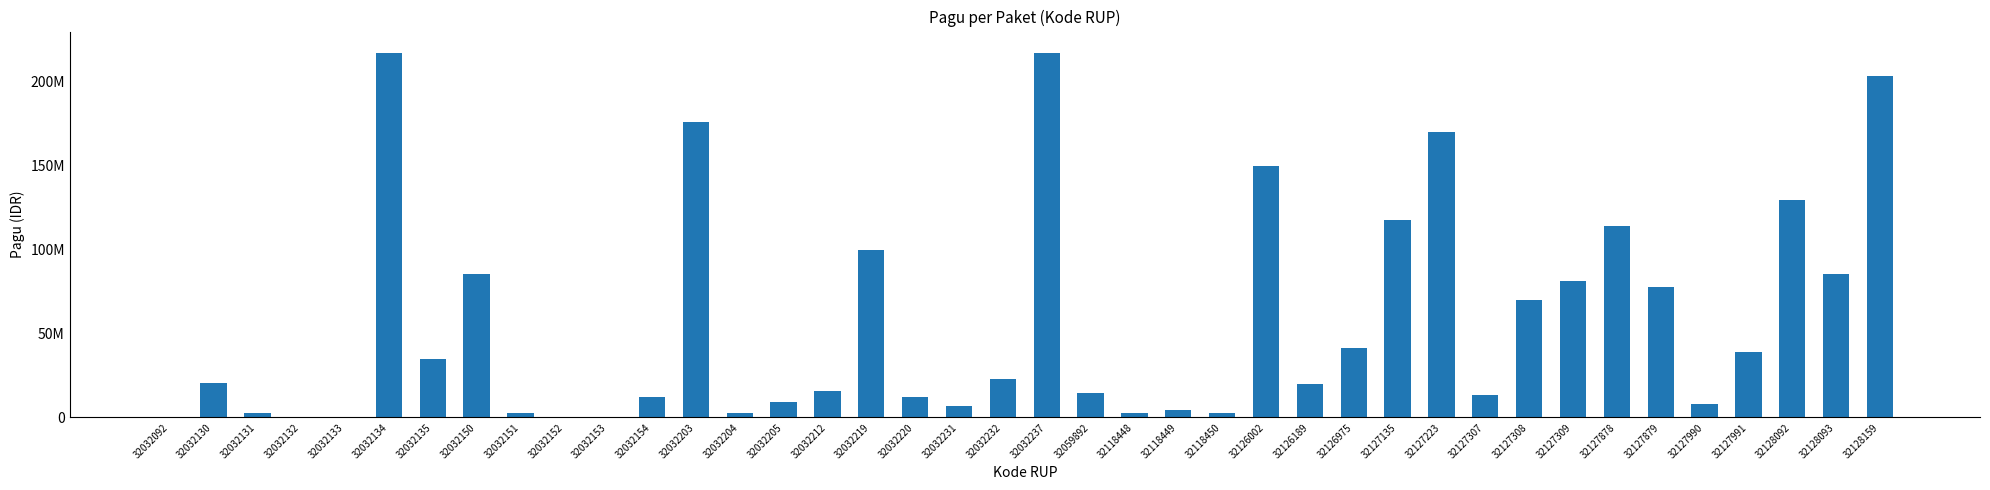

What is the sum of all values?

2286577952